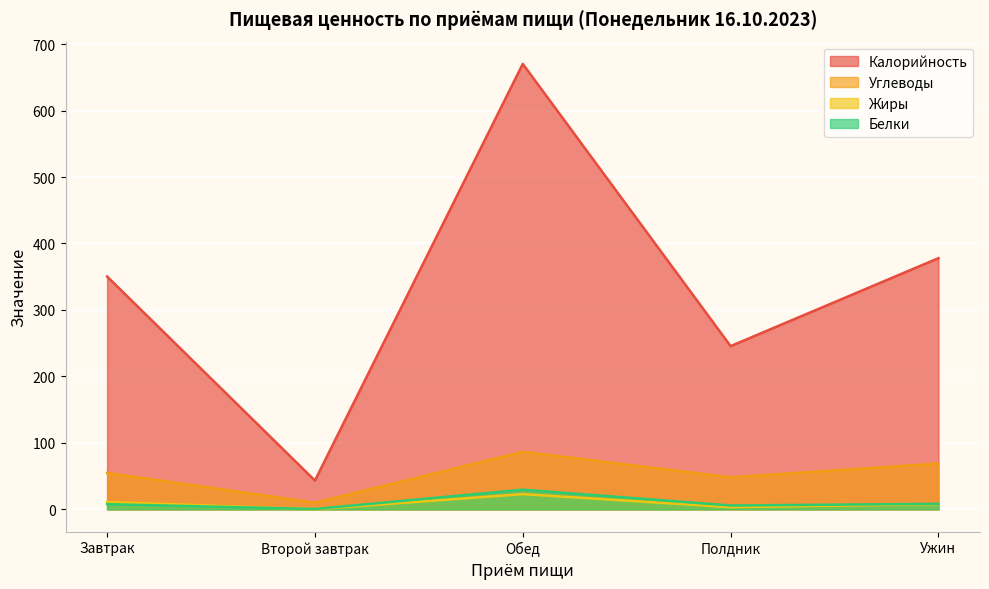

What is the spread (max minus min) of values at Обед?

647.3